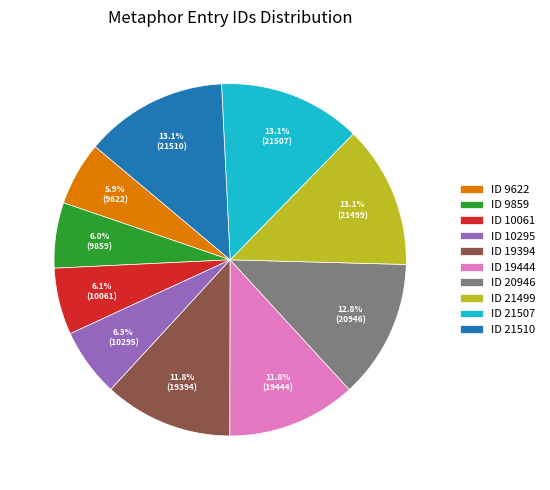

How many slices are in this pie chart?

10